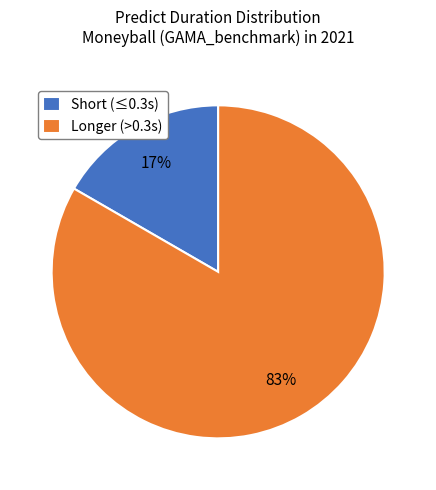

To the nearest percent, what is the combined percentage of Short (≤0.3s) and Longer (>0.3s)?

100%